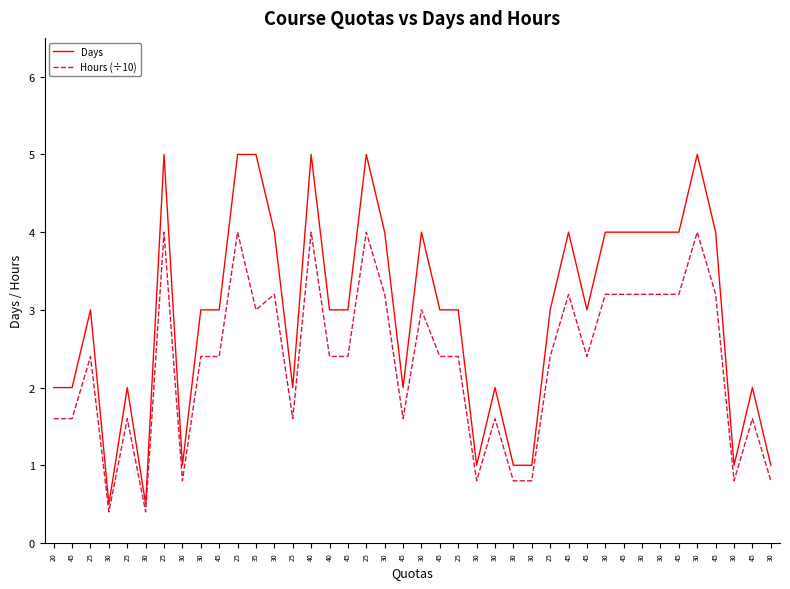

Does the chart display data point markers on the line(s)?

No